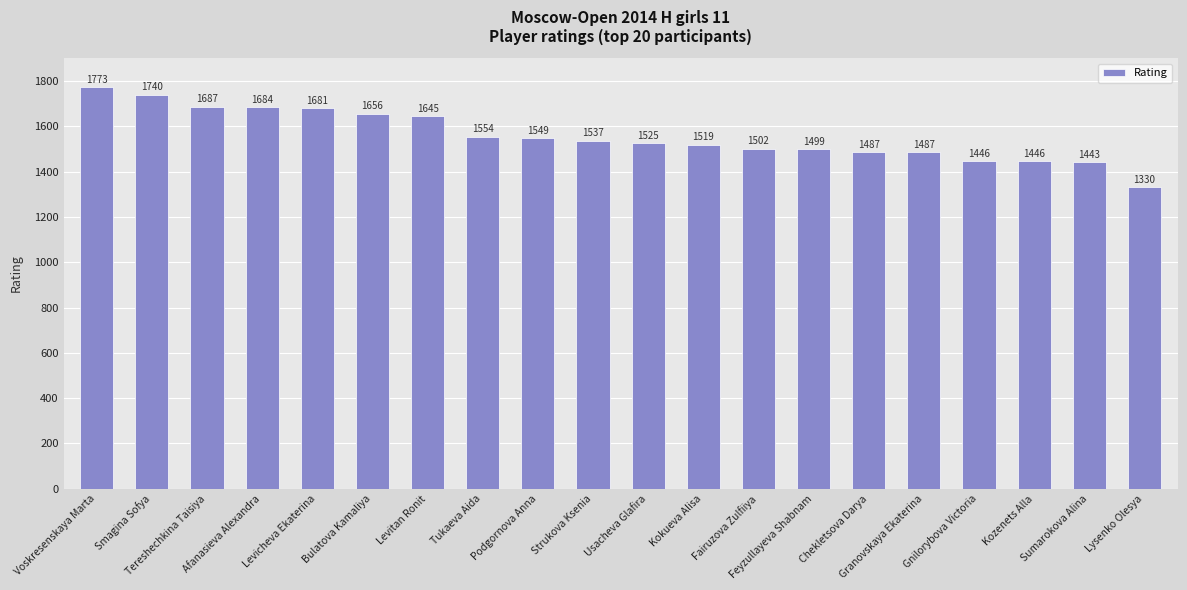

The chart shows a value of 1519 at Kokueva Alisa. True or false?

True